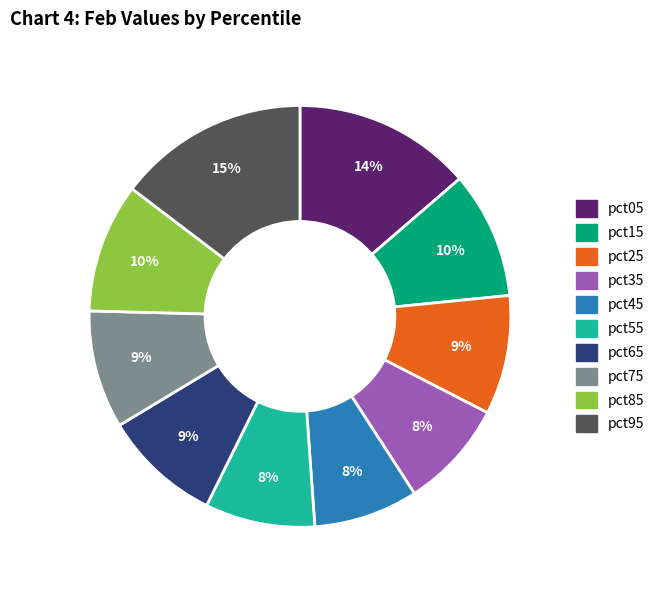

Which has a higher value, pct25 or pct95?

pct95